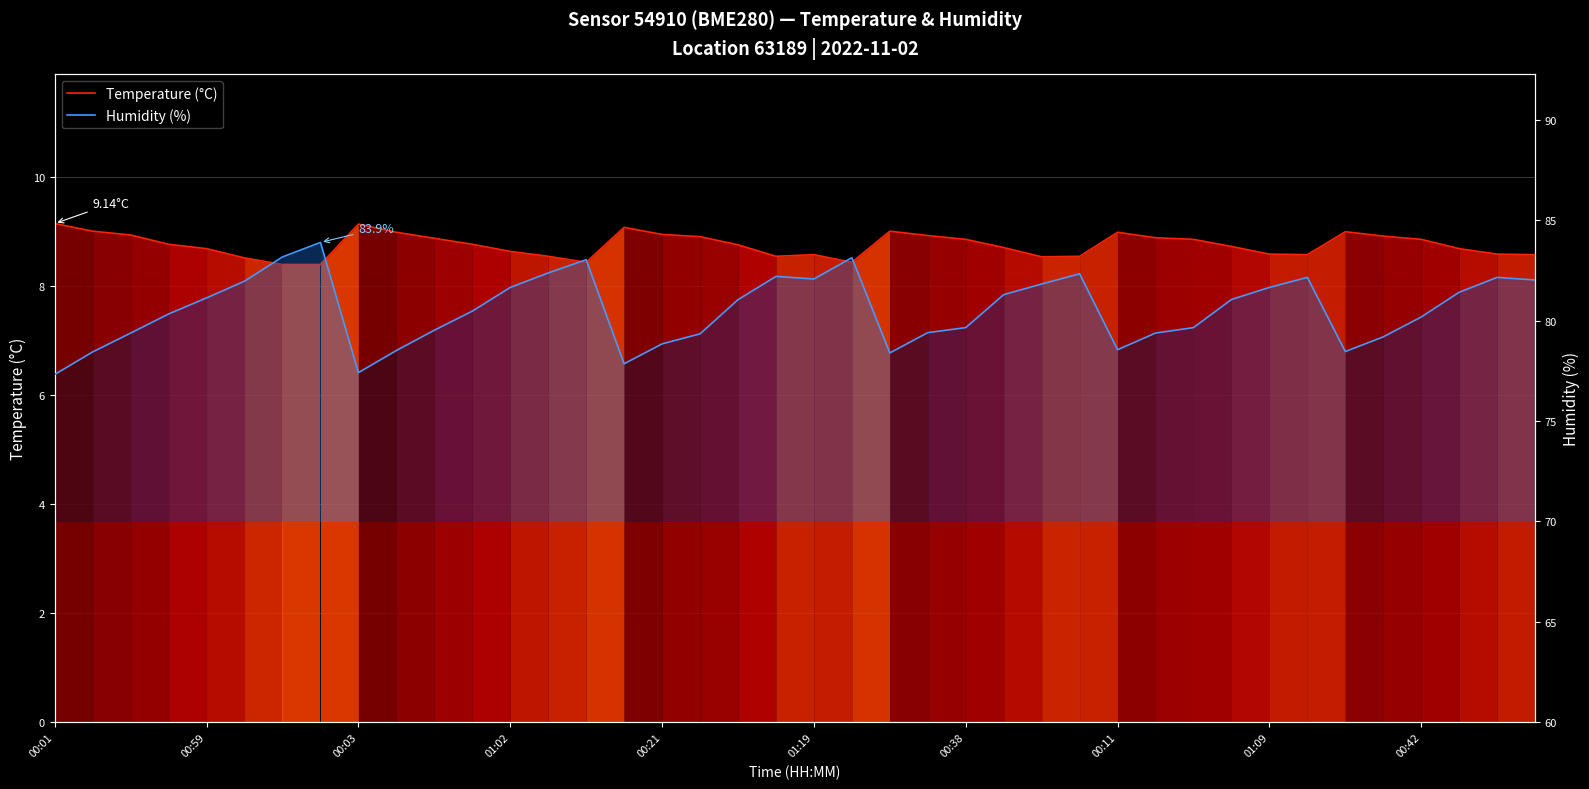

At 27, list the series in order from largest to smallest.

Humidity (%), Temperature (°C)